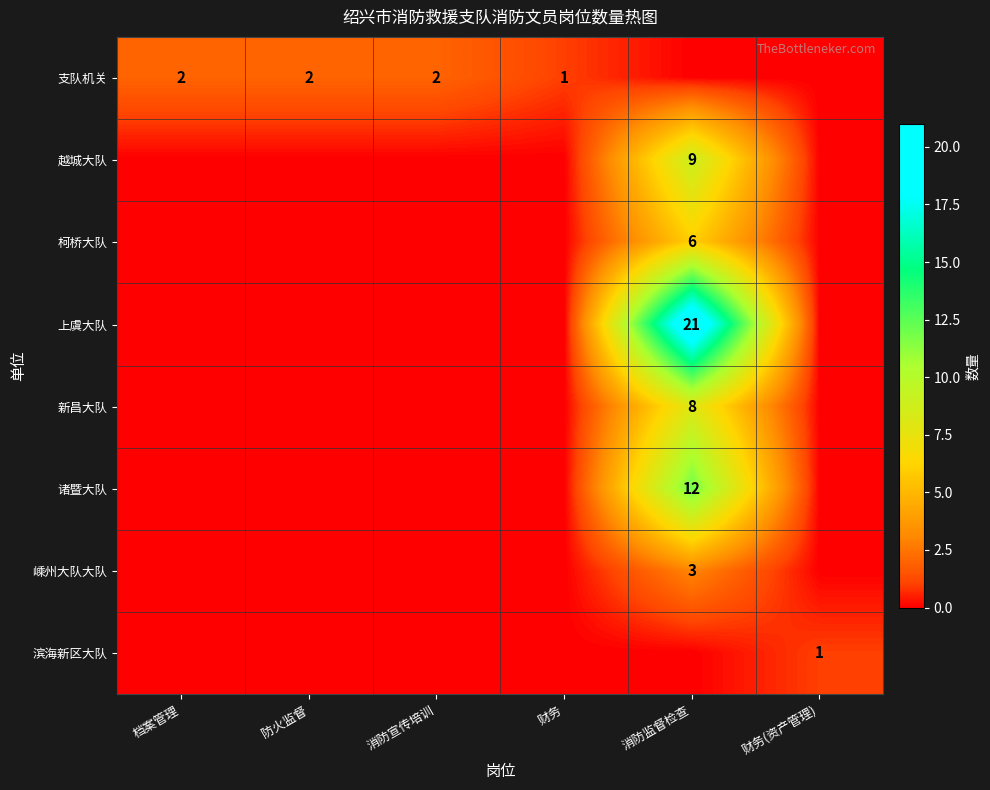

Which category has the highest value in the 诸暨大队 series?

消防监督检查